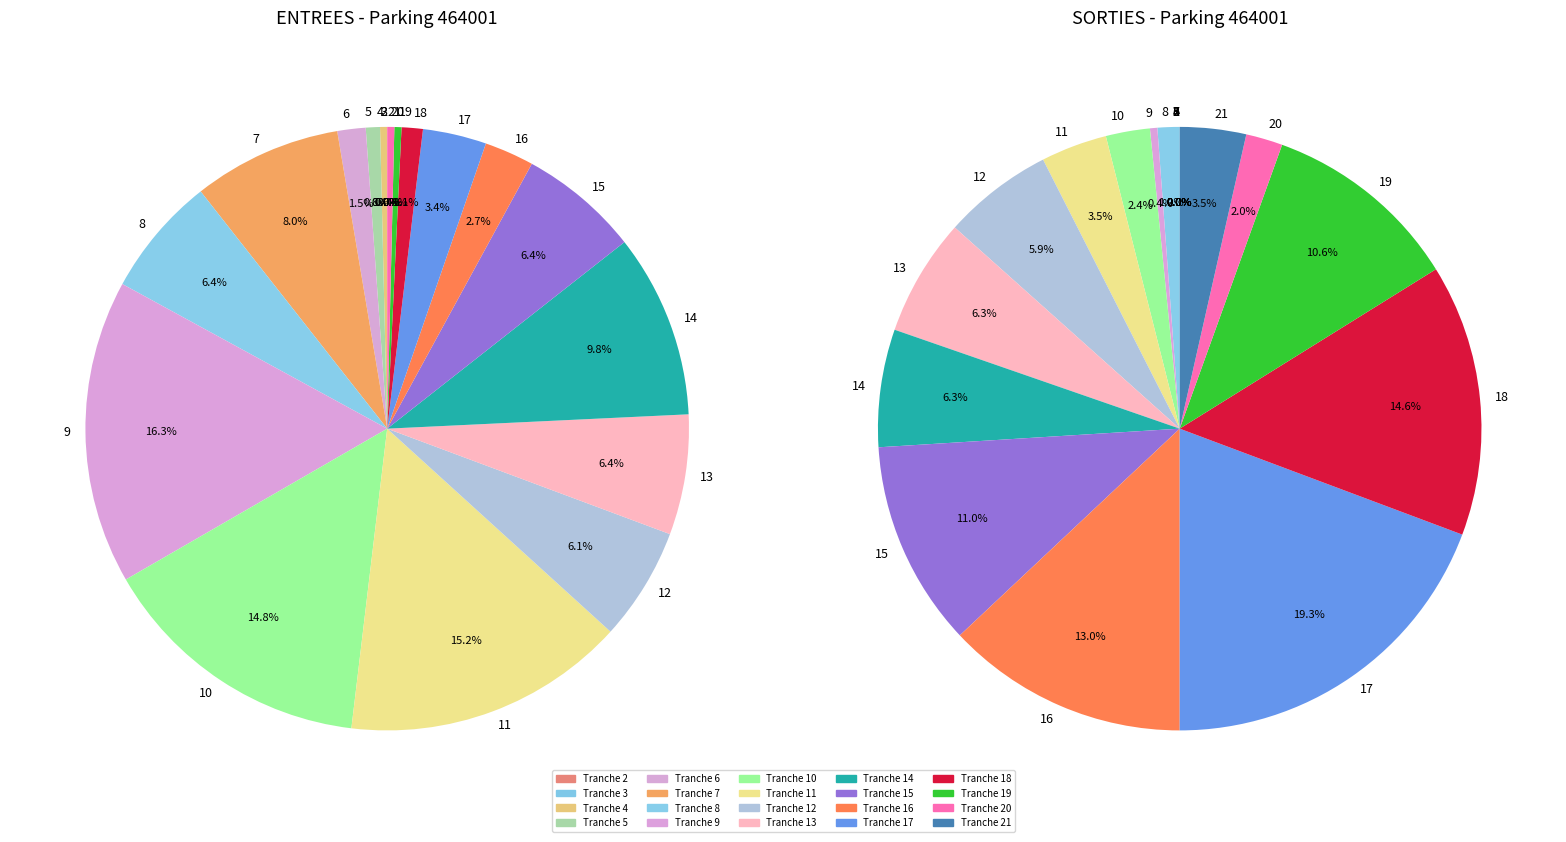

What portion of the pie excludes 9?

83.7%